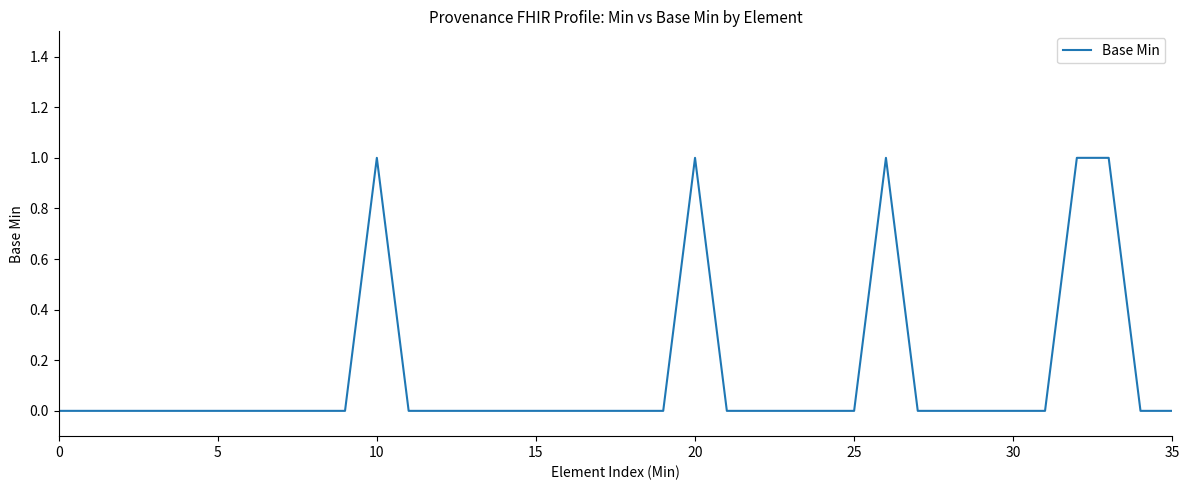

What is the label of the 19th point from the right?

17